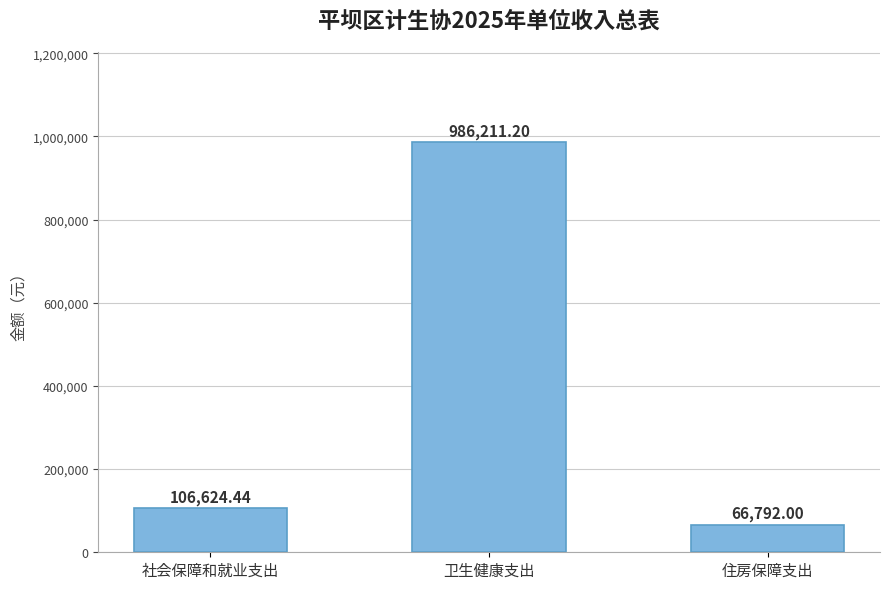

What is the label of the 2nd bar from the left?

卫生健康支出